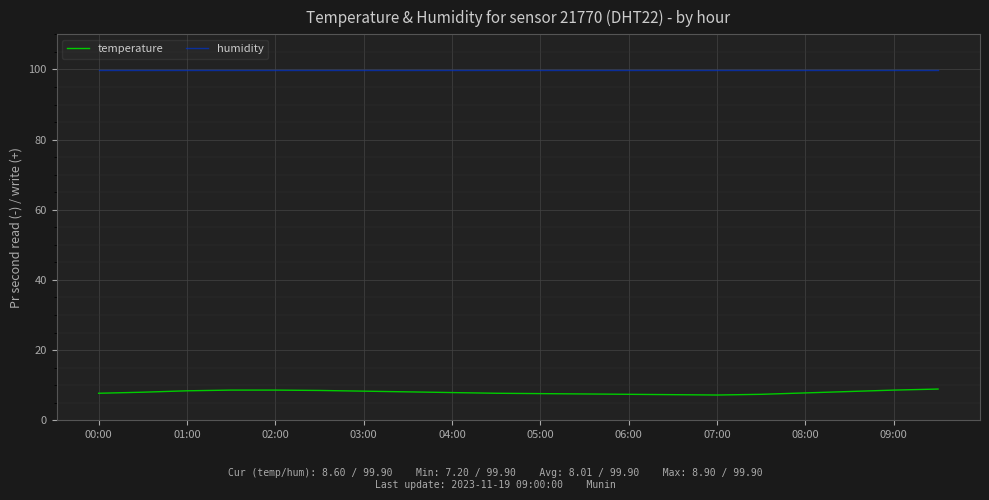

What are all the series names shown in the legend?

temperature, humidity